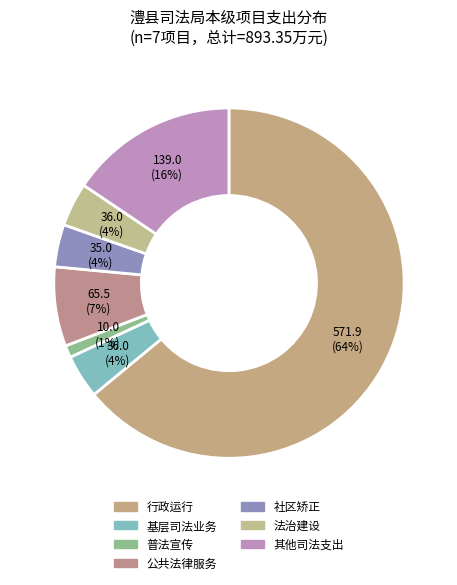

Which category has the biggest portion of the pie?

行政运行